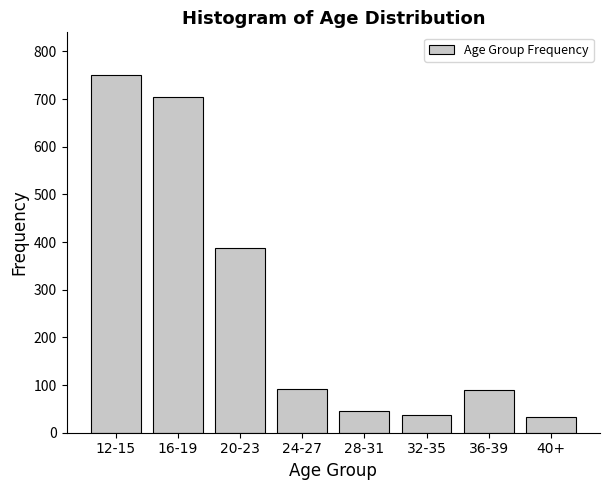

The chart shows a value of 12 at 28-31. True or false?

False